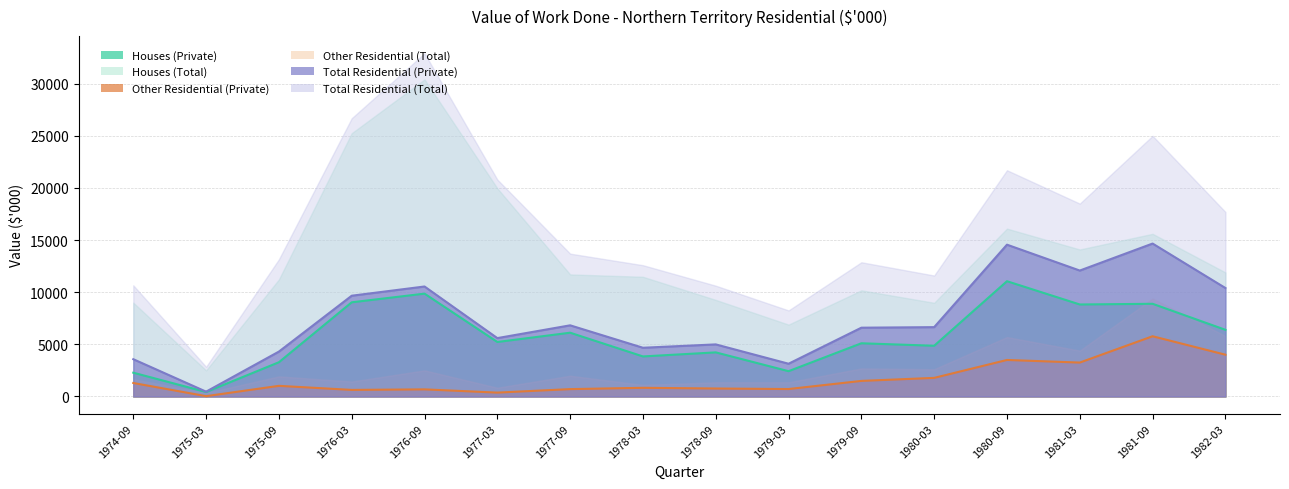

Is it true that Private Sector Other equals 1769 at 1975-09?

False